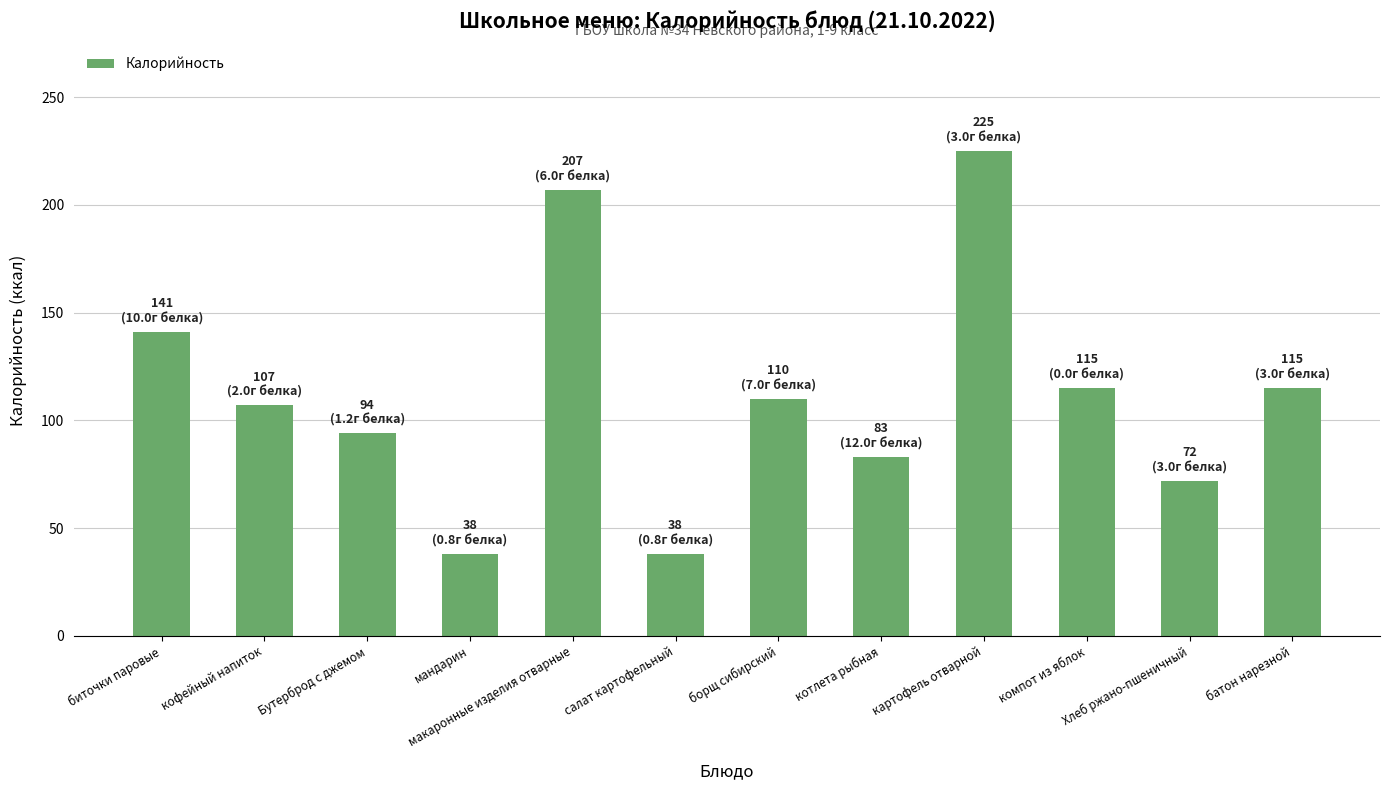

What is the smallest value displayed?

38